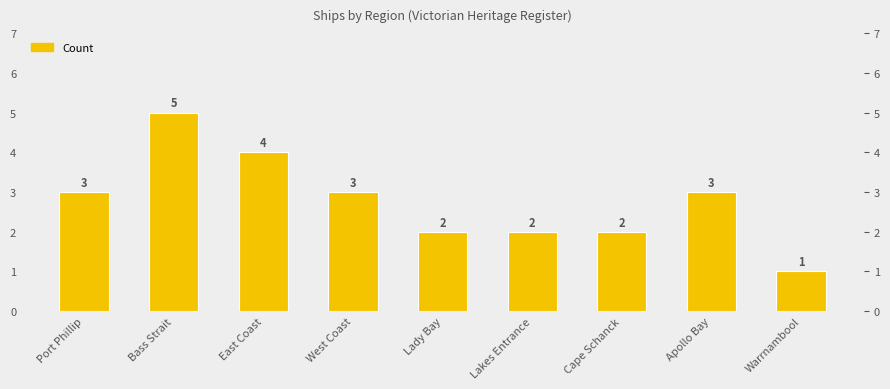

At which label is the value closest to 3?

Port Phillip